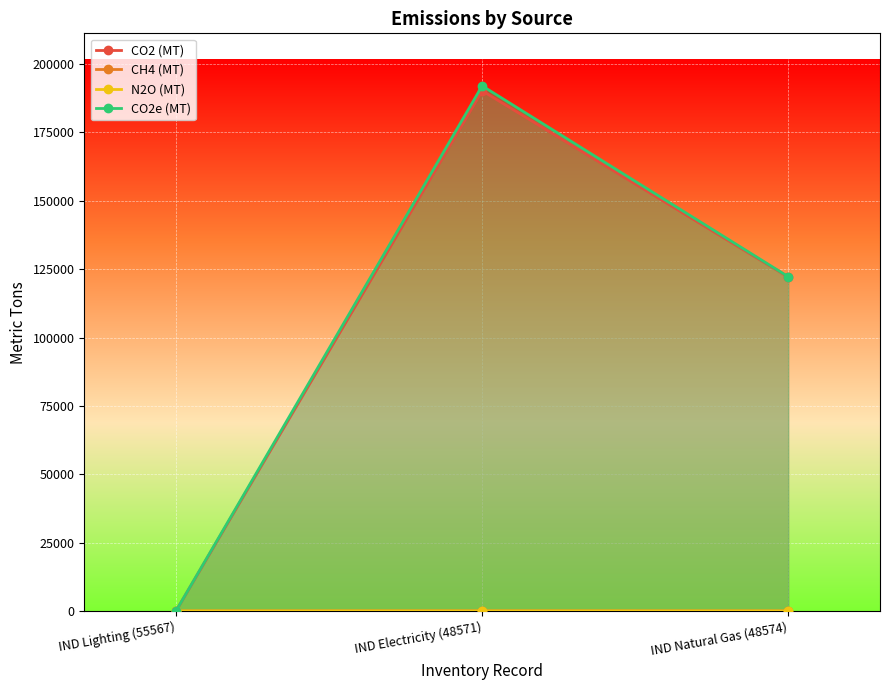

Rank the categories by N2O (MT) value from lowest to highest.

IND Lighting (55567), IND Natural Gas (48574), IND Electricity (48571)